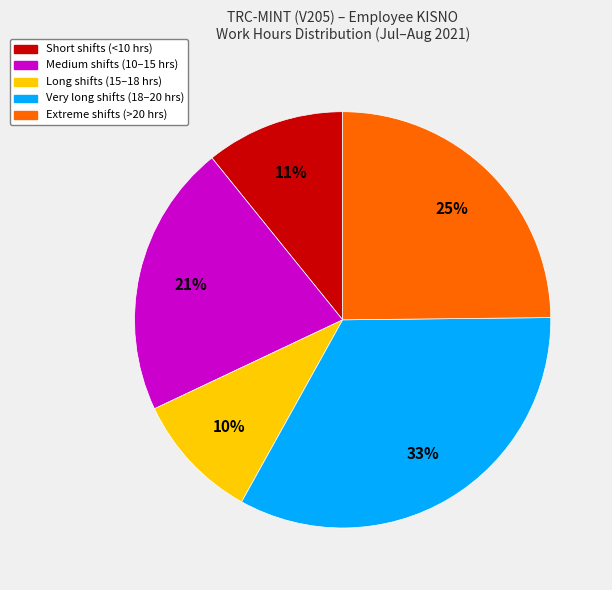

To the nearest percent, what is the difference between the largest and smallest slice percentages?

23%